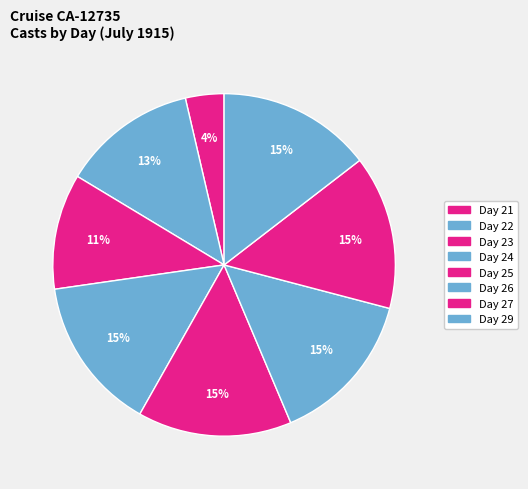

How many slices are in this pie chart?

8